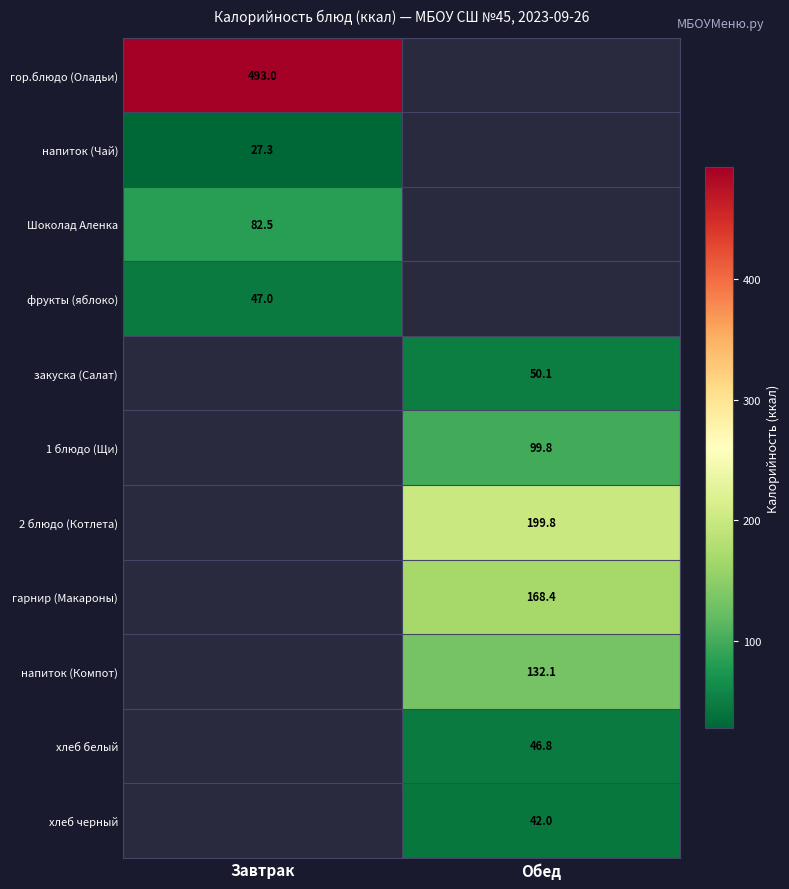

True or false: гарнир (Макароны) has a value of 39.5 at Обед.

False